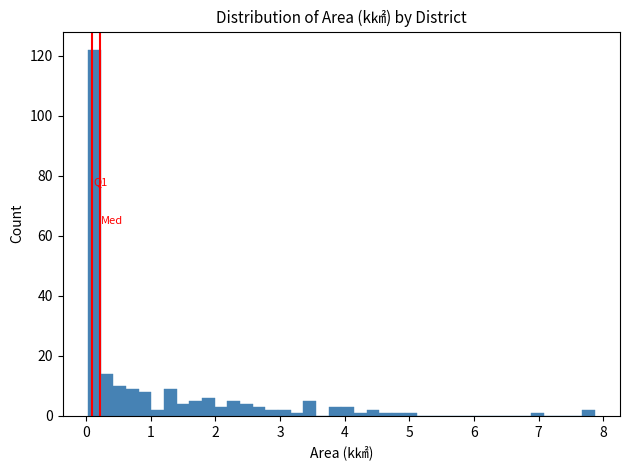

Around what value on the x-axis is the tallest bar? Give the approximate position of its centre, as read against the axis.

0.1